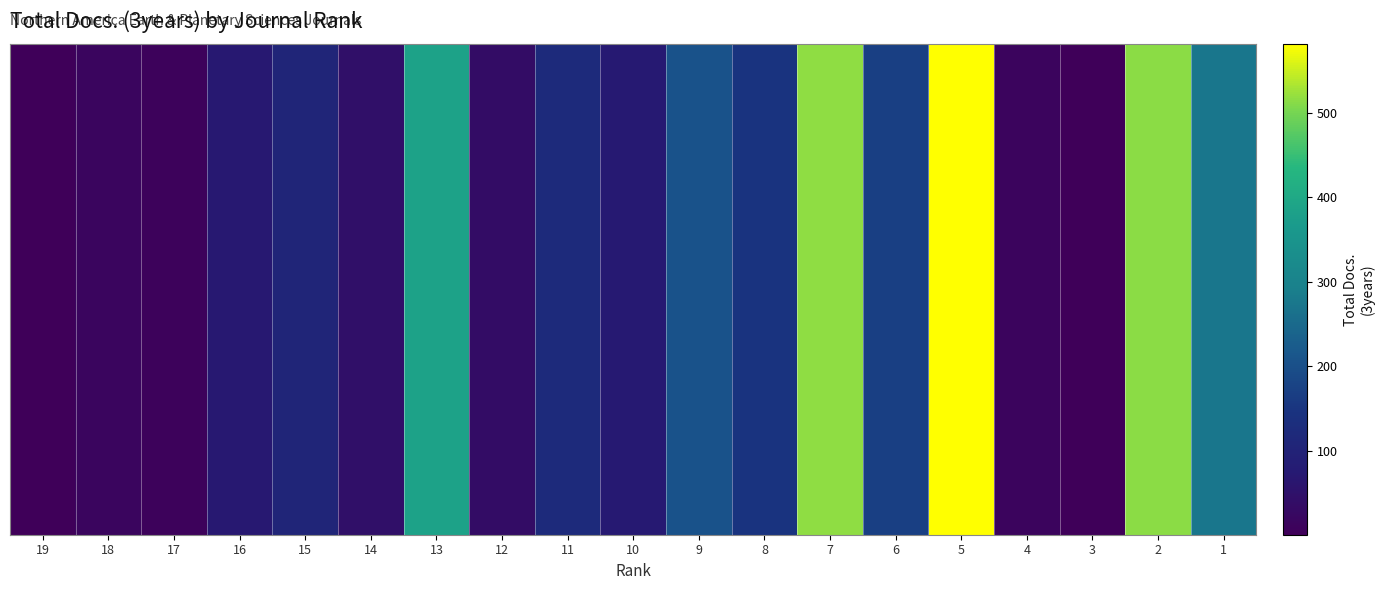

List the labels in order of value, smallest first.

3, 19, 17, 4, 18, 12, 14, 16, 10, 15, 11, 8, 6, 9, 1, 13, 2, 7, 5